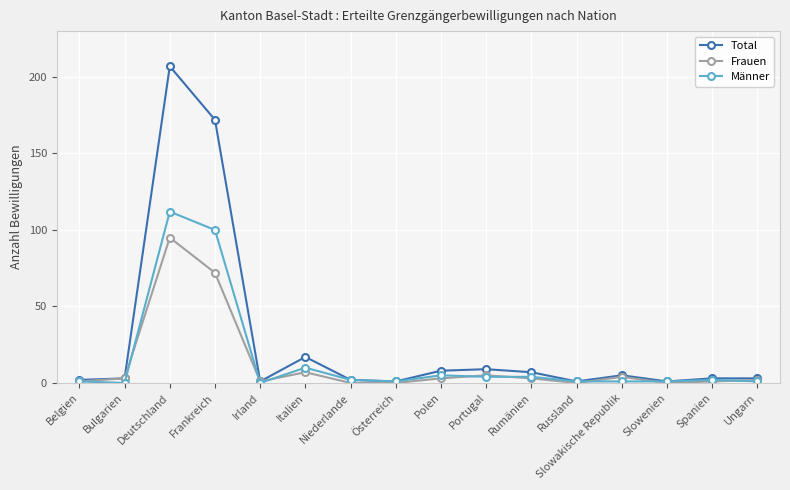

Reading left to right, what are all the values shown in this chart?

Total: Belgien=2	Bulgarien=3	Deutschland=207	Frankreich=172	Irland=1	Italien=17	Niederlande=2	Österreich=1	Polen=8	Portugal=9	Rumänien=7	Russland=1	Slowakische Republik=5	Slowenien=1	Spanien=3	Ungarn=3
Frauen: Belgien=1	Bulgarien=3	Deutschland=95	Frankreich=72	Irland=1	Italien=7	Niederlande=0	Österreich=0	Polen=3	Portugal=5	Rumänien=3	Russland=0	Slowakische Republik=4	Slowenien=0	Spanien=1	Ungarn=2
Männer: Belgien=1	Bulgarien=0	Deutschland=112	Frankreich=100	Irland=0	Italien=10	Niederlande=2	Österreich=1	Polen=5	Portugal=4	Rumänien=4	Russland=1	Slowakische Republik=1	Slowenien=1	Spanien=2	Ungarn=1